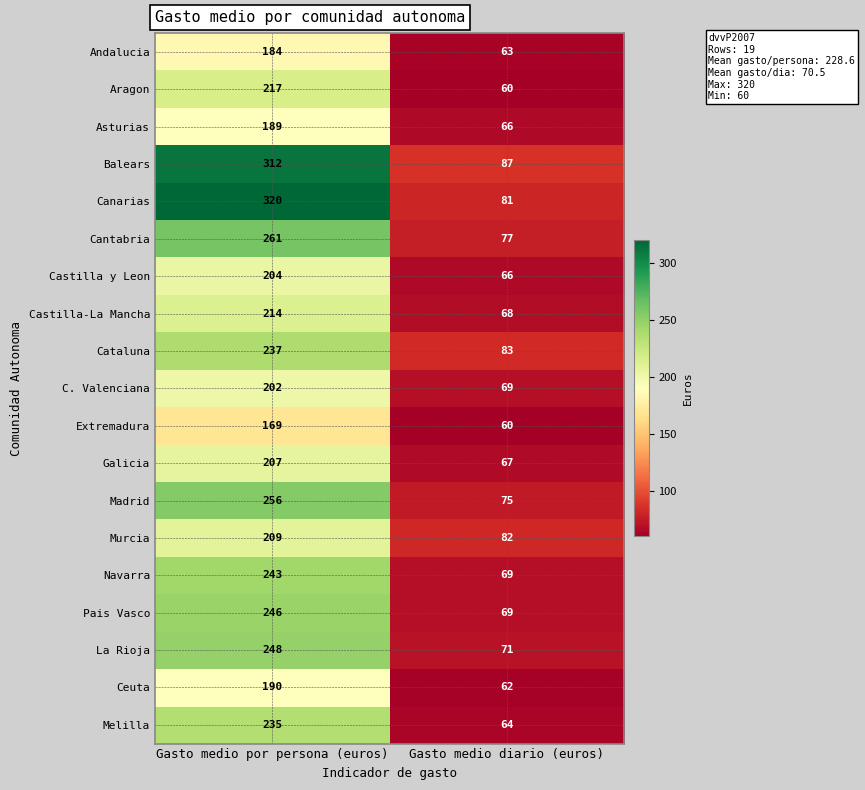

Rank the series at Gasto medio por persona (euros) from lowest to highest value.

Extremadura, Andalucia, Asturias, Ceuta, C. Valenciana, Castilla y Leon, Galicia, Murcia, Castilla-La Mancha, Aragon, Melilla, Cataluna, Navarra, Pais Vasco, La Rioja, Madrid, Cantabria, Balears, Canarias